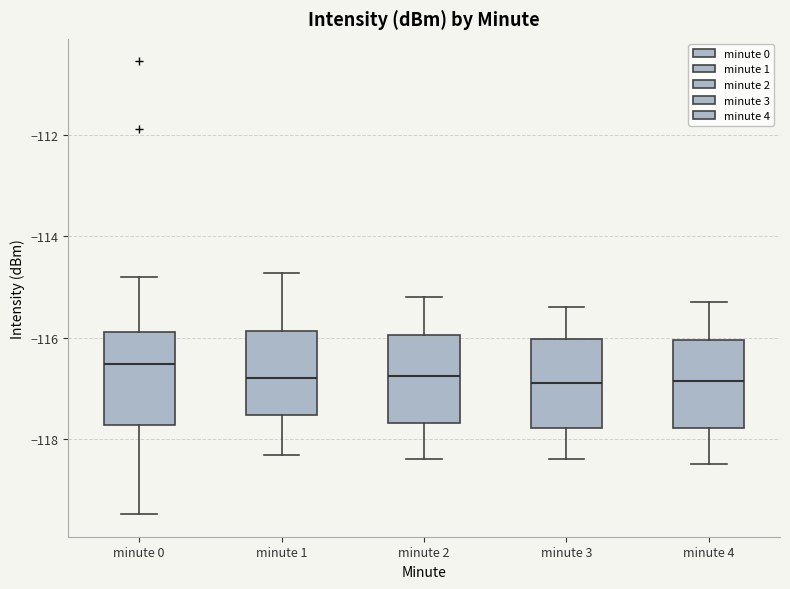

Reading left to right, transcribe this box plot: for each box, give where its median line is, the range the box spans, and where its two whiskers end, as read against the y-axis. The values are not printed on the chart, so give them approximately, as read against the axis.

minute 0: median -116.6, box -117.8 to -115.8, whiskers -119.4 to -114.8
minute 1: median -116.8, box -117.6 to -115.8, whiskers -118.4 to -114.8
minute 2: median -116.8, box -117.6 to -116.0, whiskers -118.4 to -115.2
minute 3: median -116.8, box -117.8 to -116.0, whiskers -118.4 to -115.4
minute 4: median -116.8, box -117.8 to -116.0, whiskers -118.4 to -115.2